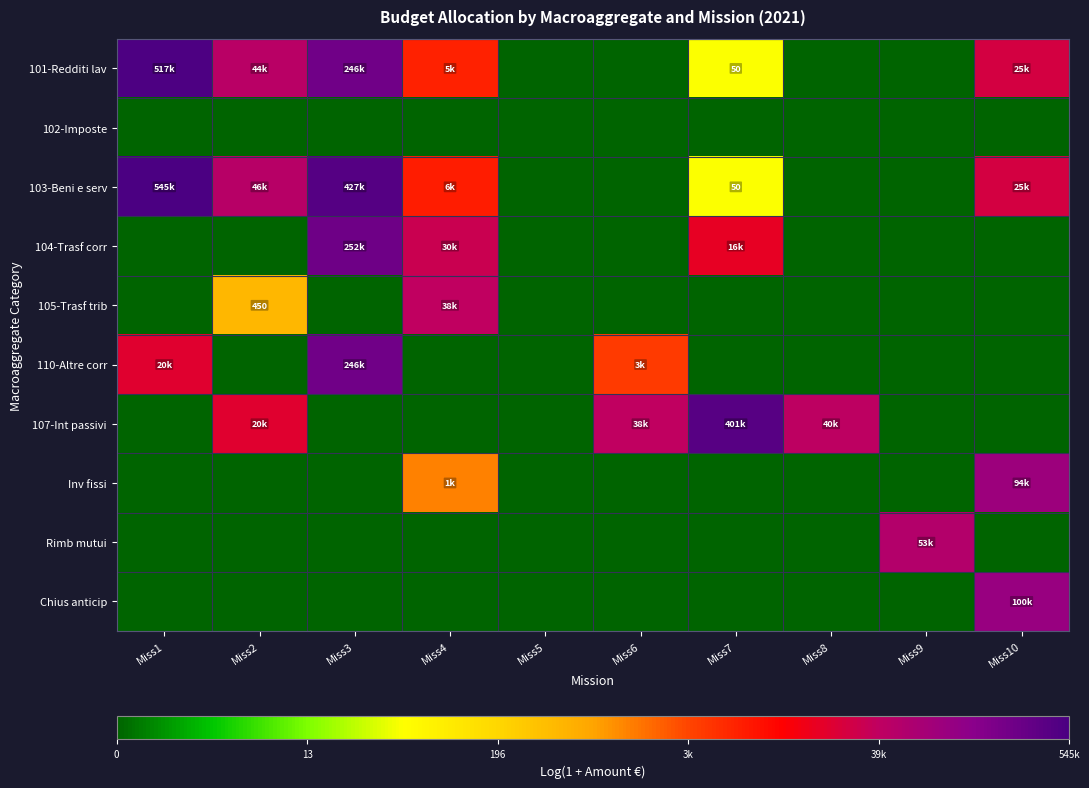

Which category has the lowest value in the Chius anticip series?

Miss1